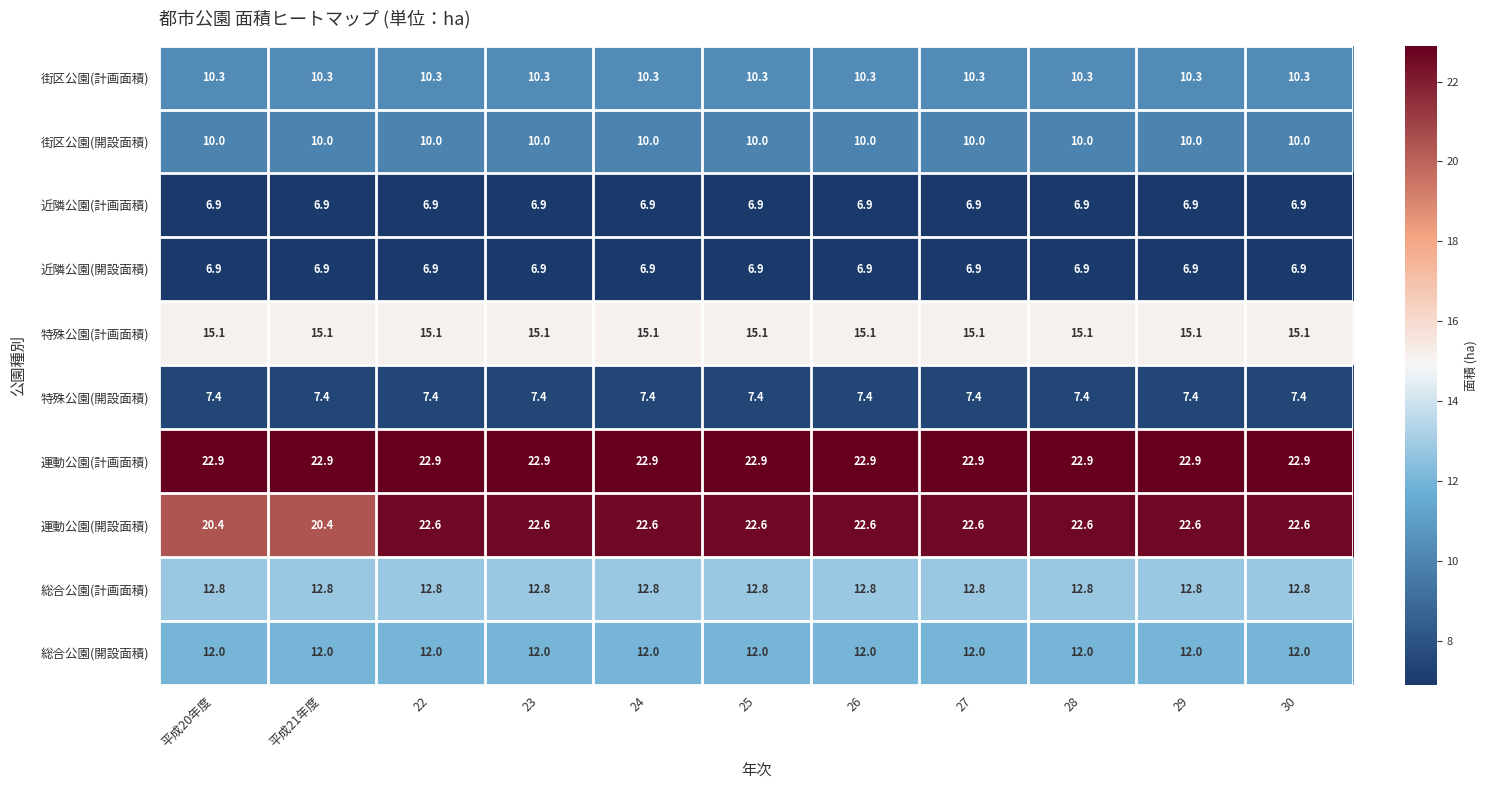

Is it true that 特殊公園(開設面積) equals 3.8 at 25?

False